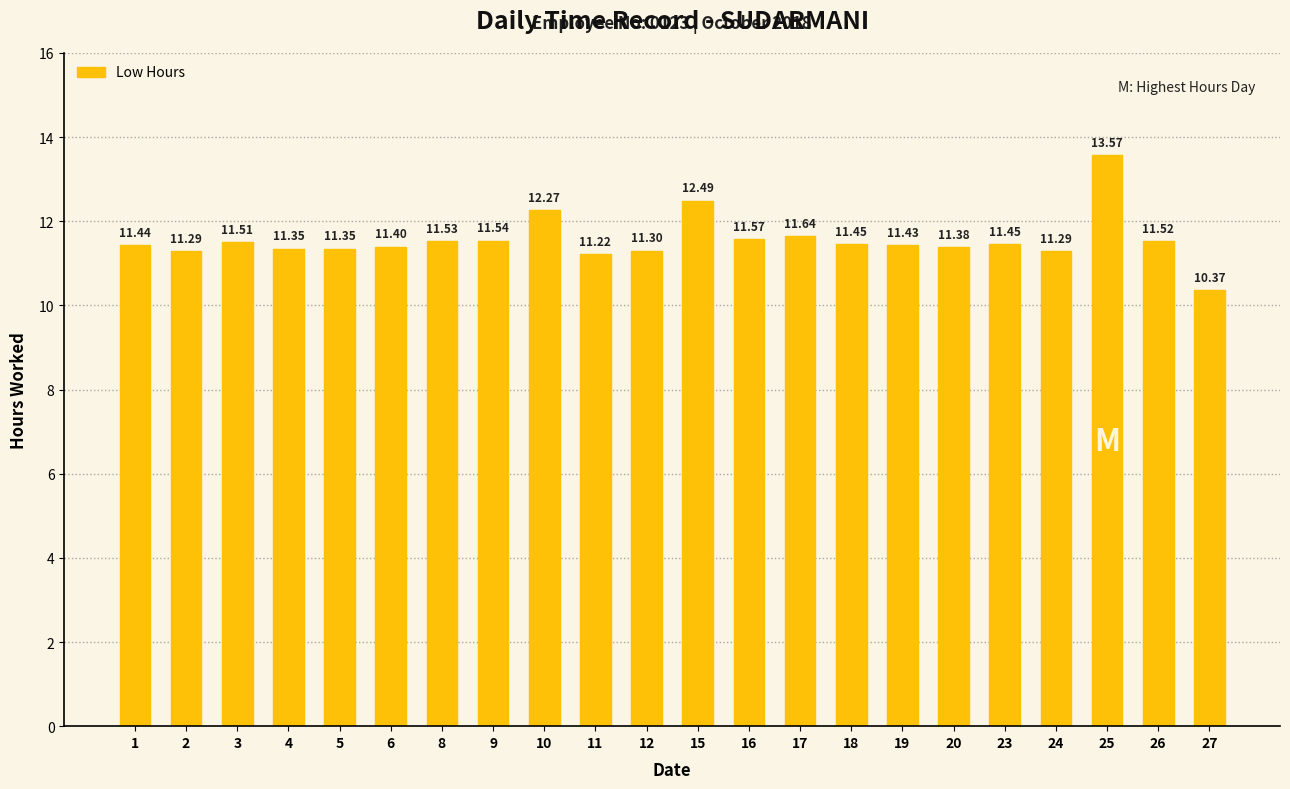

At which label does the data first exceed 11?

1